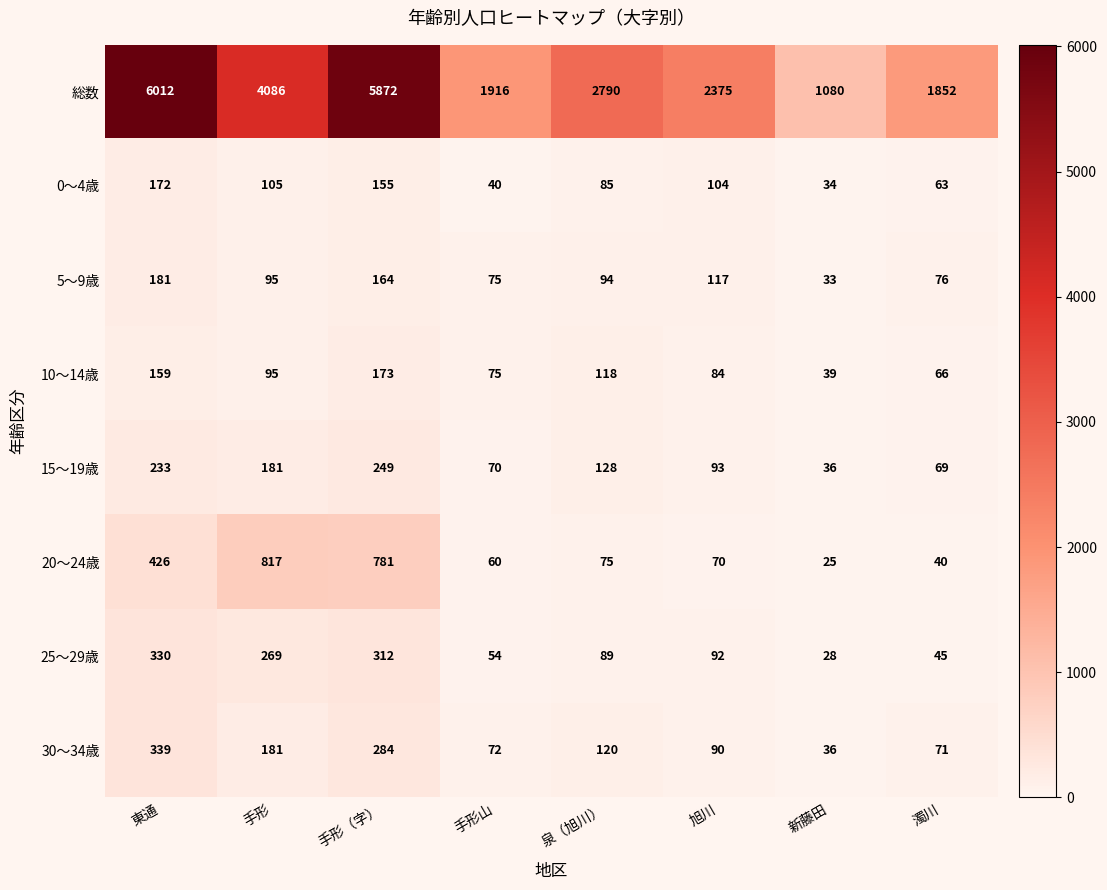

What is the difference between the 30～34歳 values at 手形 and 泉（旭川）?

61